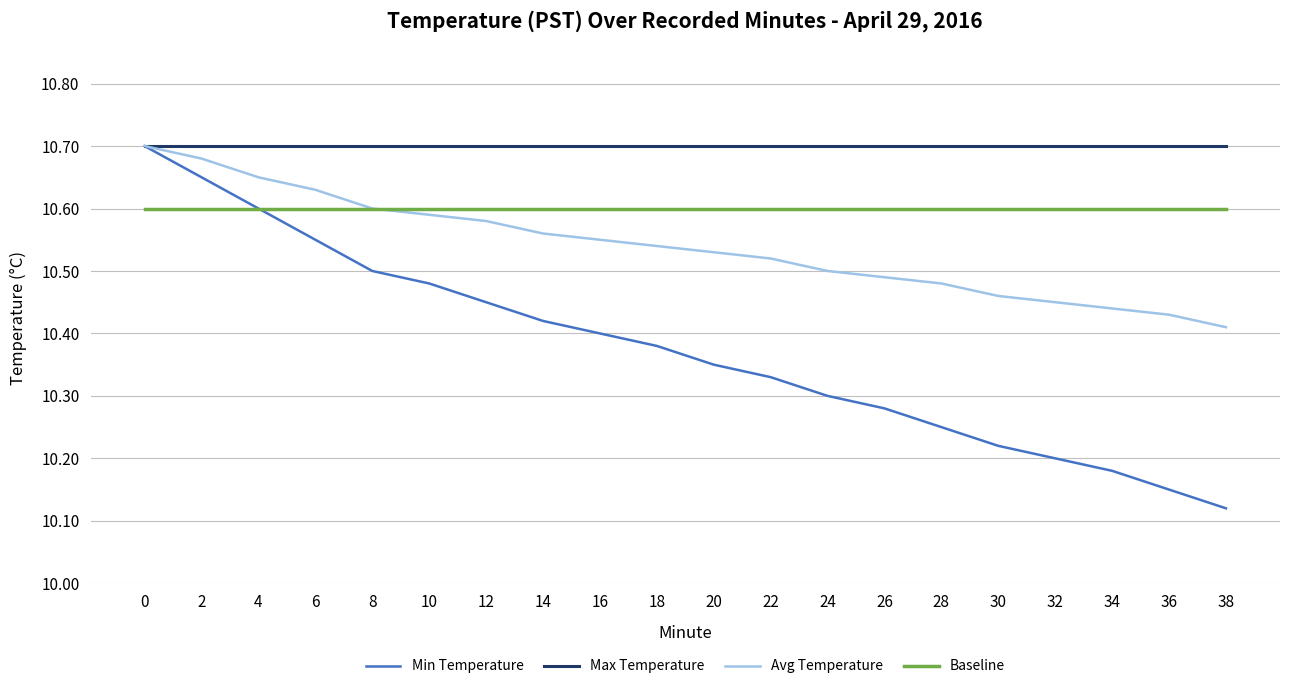

Where is Avg Temperature nearest to the value 10?

38